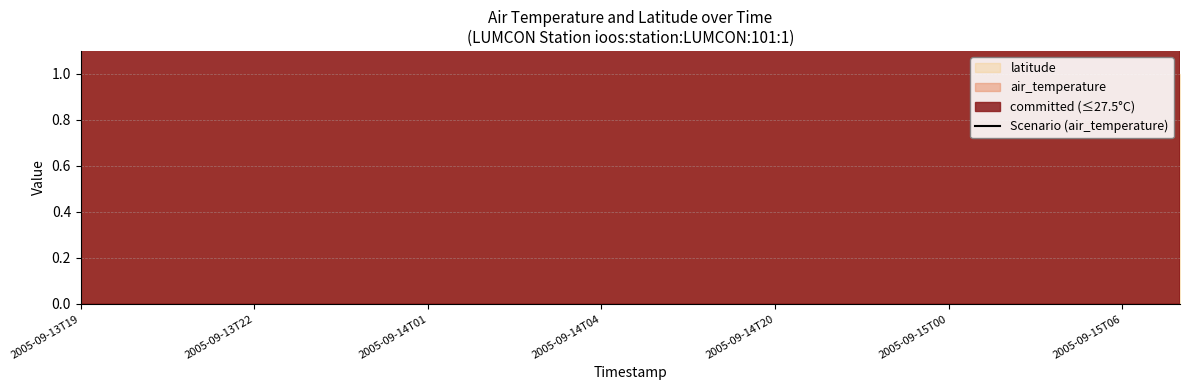

Reading left to right, list all the values displayed in this chart.

28.4	28.6	28.6	28.6	28.5	27.7	27.4	27.0	27.0	27.1	29.3	29.0	28.7	29.5	29.0	28.6	28.2	28.0	27.7	29.3